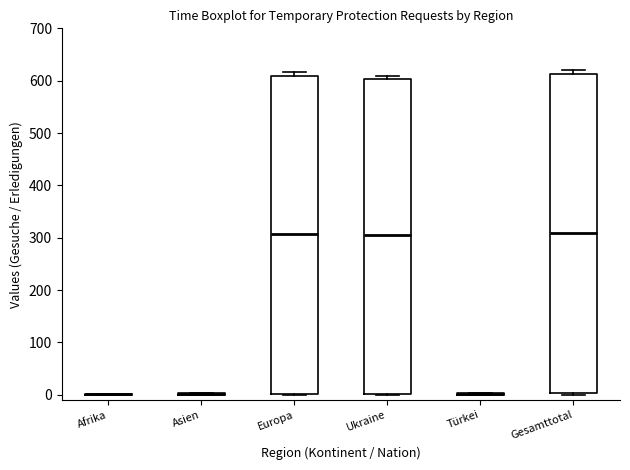

Reading left to right, read every box against the y-axis: the position of its median line, the range the box covers, and the ends of its whiskers. The values are not printed on the chart, so give them approximately, as read against the axis.

Afrika: box collapsed to a line at 0, whiskers 0 to 0
Asien: box collapsed to a line at 0, whiskers 0 to 0
Europa: median 310, box 0 to 610, whiskers 0 to 620
Ukraine: median 300, box 0 to 600, whiskers 0 to 610
Türkei: box collapsed to a line at 0, whiskers 0 to 0
Gesamttotal: median 310, box 0 to 610, whiskers 0 to 620